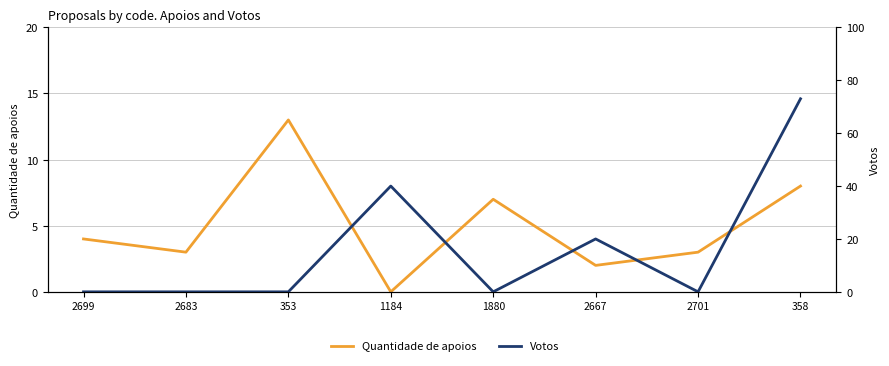

How many times do Votos and Quantidade de apoios cross each other?

5